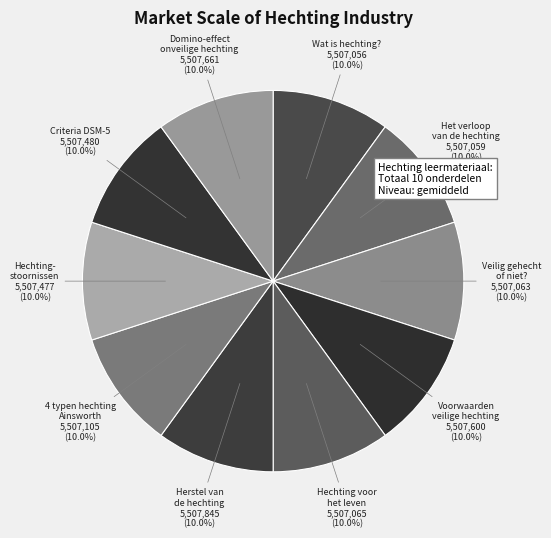

Which slice is the smallest?

Wat is hechting?